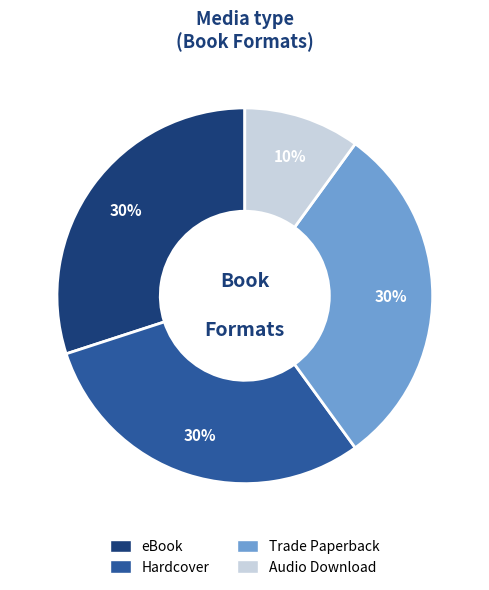

How many slices are in this pie chart?

4